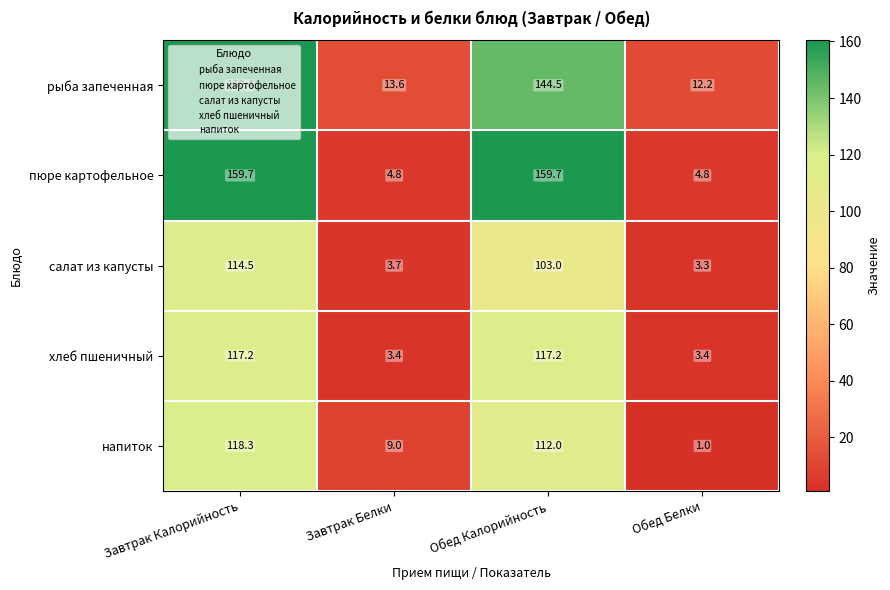

Rank the categories by напиток value from highest to lowest.

Завтрак Калорийность, Обед Калорийность, Завтрак Белки, Обед Белки